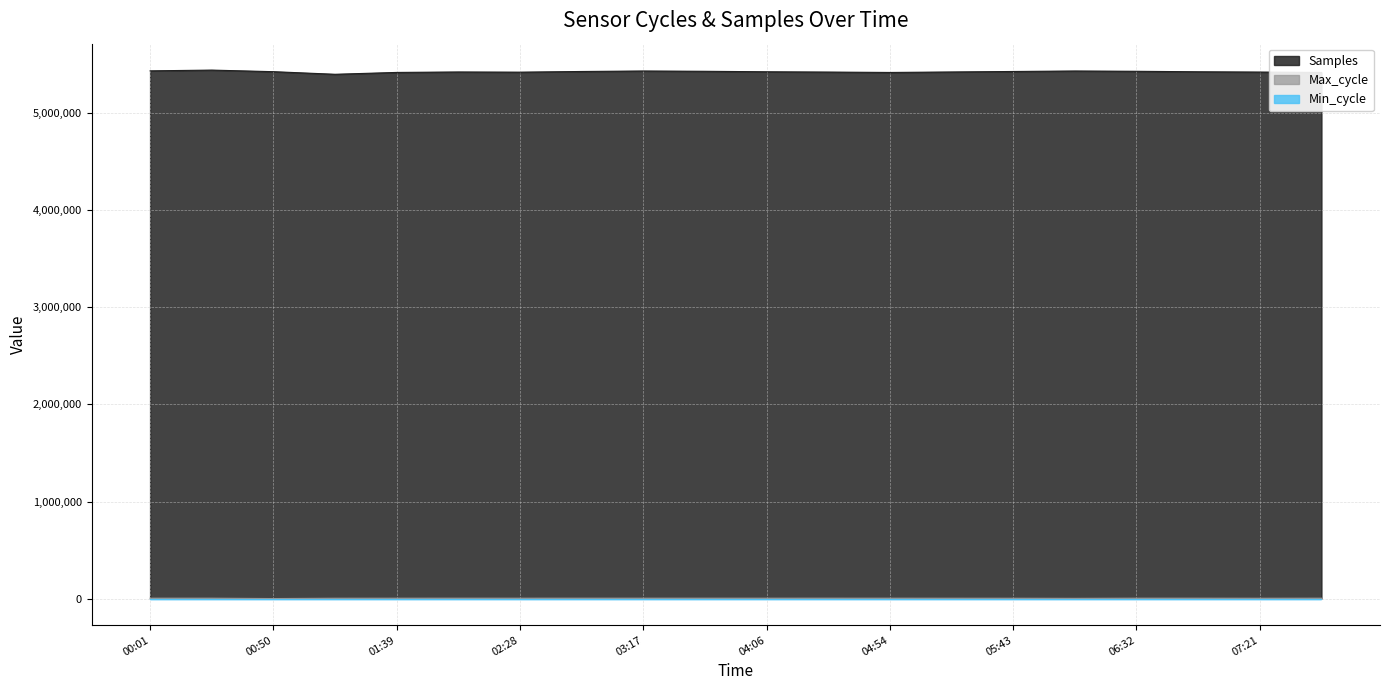

At which category does Samples reach its first local peak?

00:25